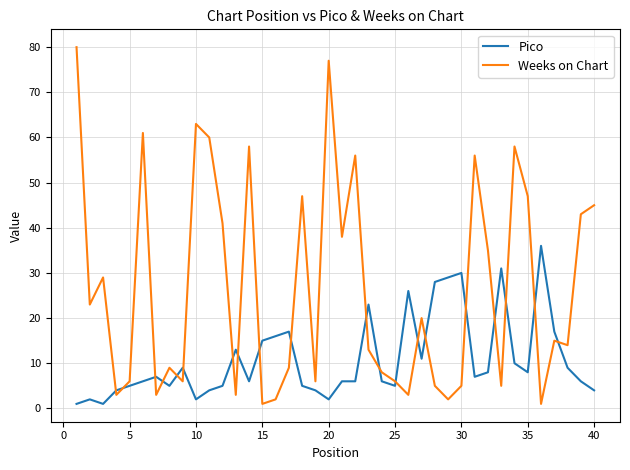

Rank the series by their maximum value, from lowest to highest.

Pico, Weeks on Chart